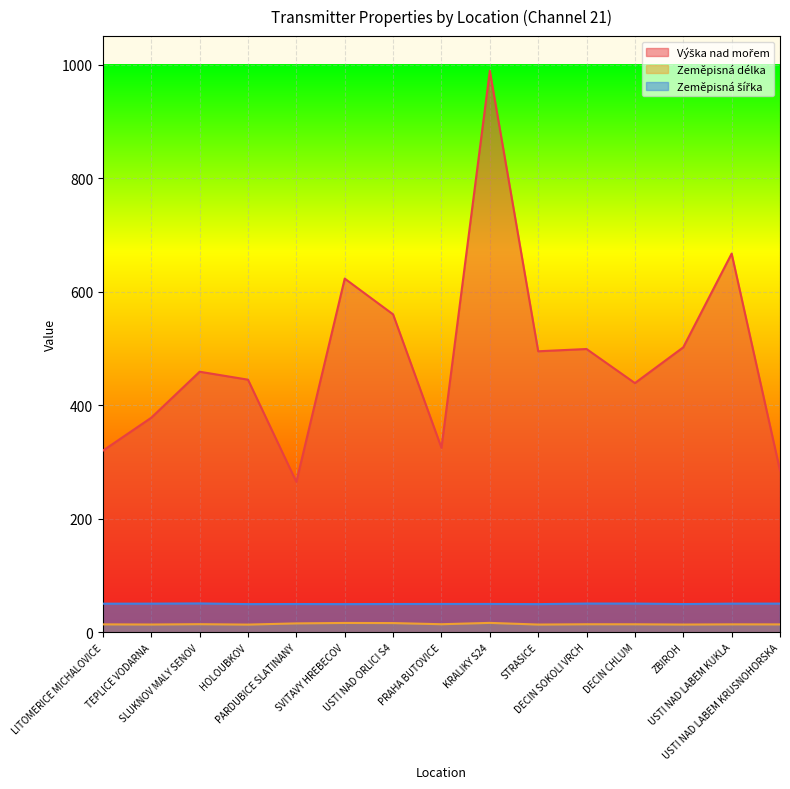

At which category does Zeměpisná délka reach its first local valley?

TEPLICE VODARNA